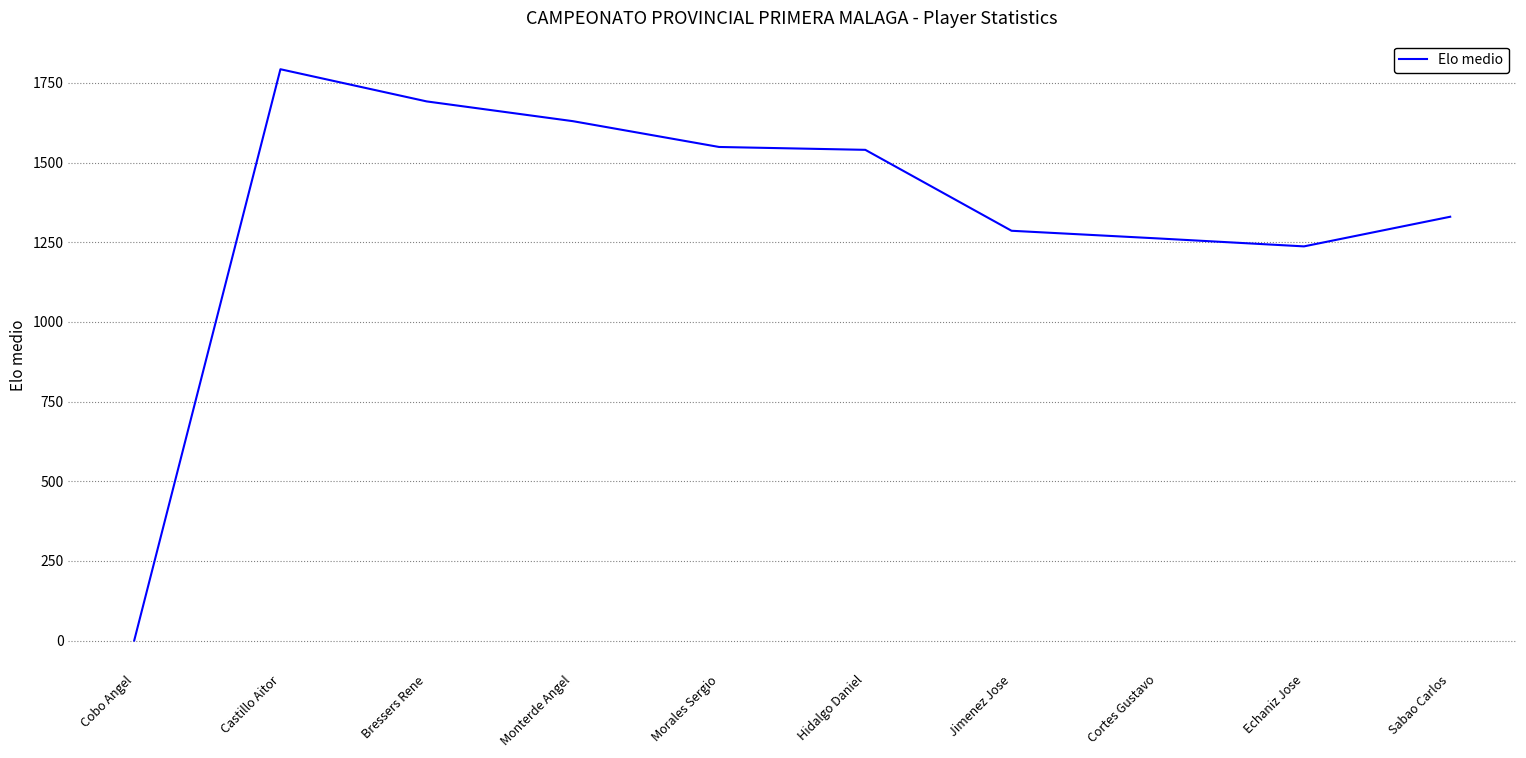

What is the change in value from Cobo Angel to Morales Sergio?

+1549